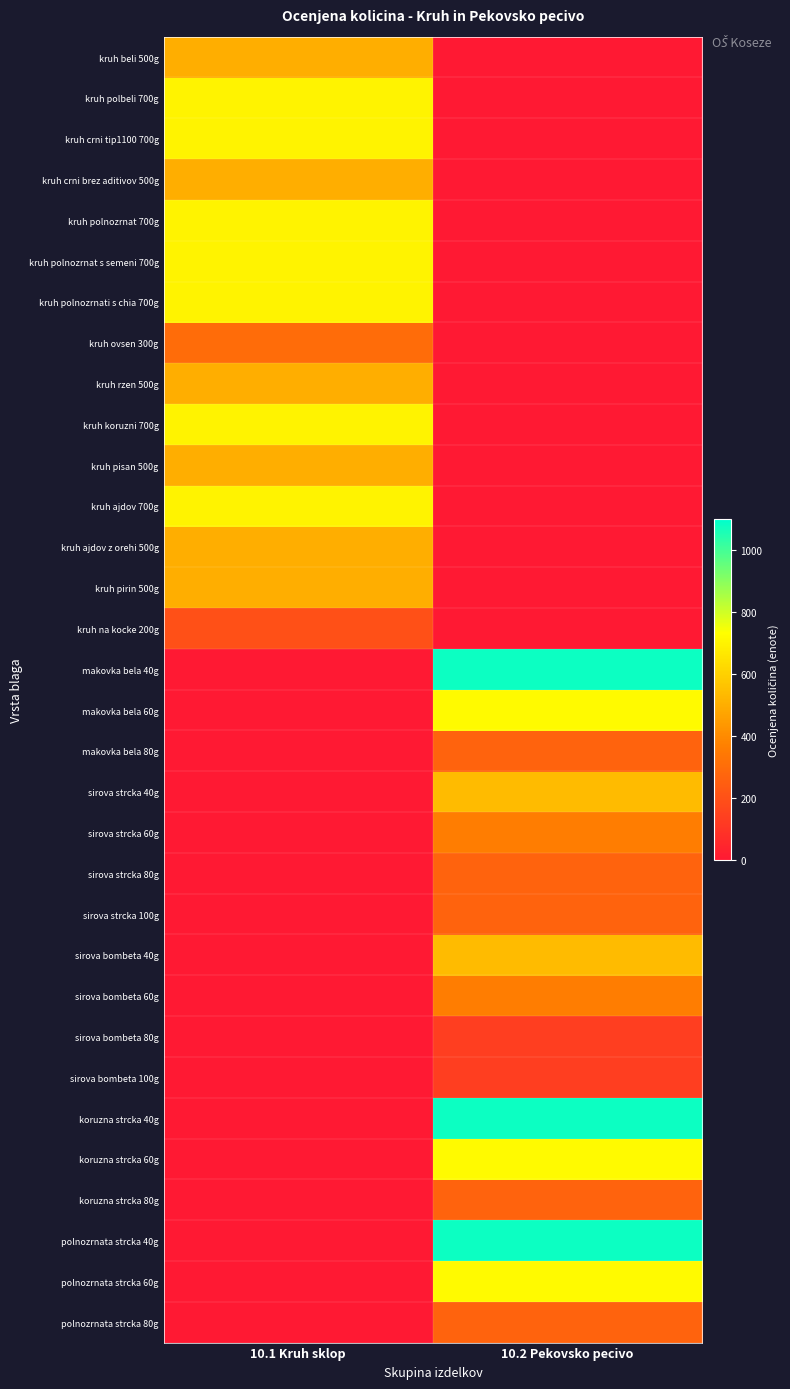

Reading right to left, list all the values displayed in this chart.

kruh beli 500g: 10.2 Pekovsko pecivo=0	10.1 Kruh sklop=500
kruh polbeli 700g: 10.2 Pekovsko pecivo=0	10.1 Kruh sklop=700
kruh crni tip1100 700g: 10.2 Pekovsko pecivo=0	10.1 Kruh sklop=700
kruh crni brez aditivov 500g: 10.2 Pekovsko pecivo=0	10.1 Kruh sklop=500
kruh polnozrnat 700g: 10.2 Pekovsko pecivo=0	10.1 Kruh sklop=700
kruh polnozrnat s semeni 700g: 10.2 Pekovsko pecivo=0	10.1 Kruh sklop=700
kruh polnozrnati s chia 700g: 10.2 Pekovsko pecivo=0	10.1 Kruh sklop=700
kruh ovsen 300g: 10.2 Pekovsko pecivo=0	10.1 Kruh sklop=300
kruh rzen 500g: 10.2 Pekovsko pecivo=0	10.1 Kruh sklop=500
kruh koruzni 700g: 10.2 Pekovsko pecivo=0	10.1 Kruh sklop=700
kruh pisan 500g: 10.2 Pekovsko pecivo=0	10.1 Kruh sklop=500
kruh ajdov 700g: 10.2 Pekovsko pecivo=0	10.1 Kruh sklop=700
kruh ajdov z orehi 500g: 10.2 Pekovsko pecivo=0	10.1 Kruh sklop=500
kruh pirin 500g: 10.2 Pekovsko pecivo=0	10.1 Kruh sklop=500
kruh na kocke 200g: 10.2 Pekovsko pecivo=0	10.1 Kruh sklop=200
makovka bela 40g: 10.2 Pekovsko pecivo=1080	10.1 Kruh sklop=0
makovka bela 60g: 10.2 Pekovsko pecivo=720	10.1 Kruh sklop=0
makovka bela 80g: 10.2 Pekovsko pecivo=270	10.1 Kruh sklop=0
sirova strcka 40g: 10.2 Pekovsko pecivo=540	10.1 Kruh sklop=0
sirova strcka 60g: 10.2 Pekovsko pecivo=360	10.1 Kruh sklop=0
sirova strcka 80g: 10.2 Pekovsko pecivo=270	10.1 Kruh sklop=0
sirova strcka 100g: 10.2 Pekovsko pecivo=270	10.1 Kruh sklop=0
sirova bombeta 40g: 10.2 Pekovsko pecivo=540	10.1 Kruh sklop=0
sirova bombeta 60g: 10.2 Pekovsko pecivo=360	10.1 Kruh sklop=0
sirova bombeta 80g: 10.2 Pekovsko pecivo=135	10.1 Kruh sklop=0
sirova bombeta 100g: 10.2 Pekovsko pecivo=135	10.1 Kruh sklop=0
koruzna strcka 40g: 10.2 Pekovsko pecivo=1080	10.1 Kruh sklop=0
koruzna strcka 60g: 10.2 Pekovsko pecivo=720	10.1 Kruh sklop=0
koruzna strcka 80g: 10.2 Pekovsko pecivo=270	10.1 Kruh sklop=0
polnozrnata strcka 40g: 10.2 Pekovsko pecivo=1080	10.1 Kruh sklop=0
polnozrnata strcka 60g: 10.2 Pekovsko pecivo=720	10.1 Kruh sklop=0
polnozrnata strcka 80g: 10.2 Pekovsko pecivo=270	10.1 Kruh sklop=0